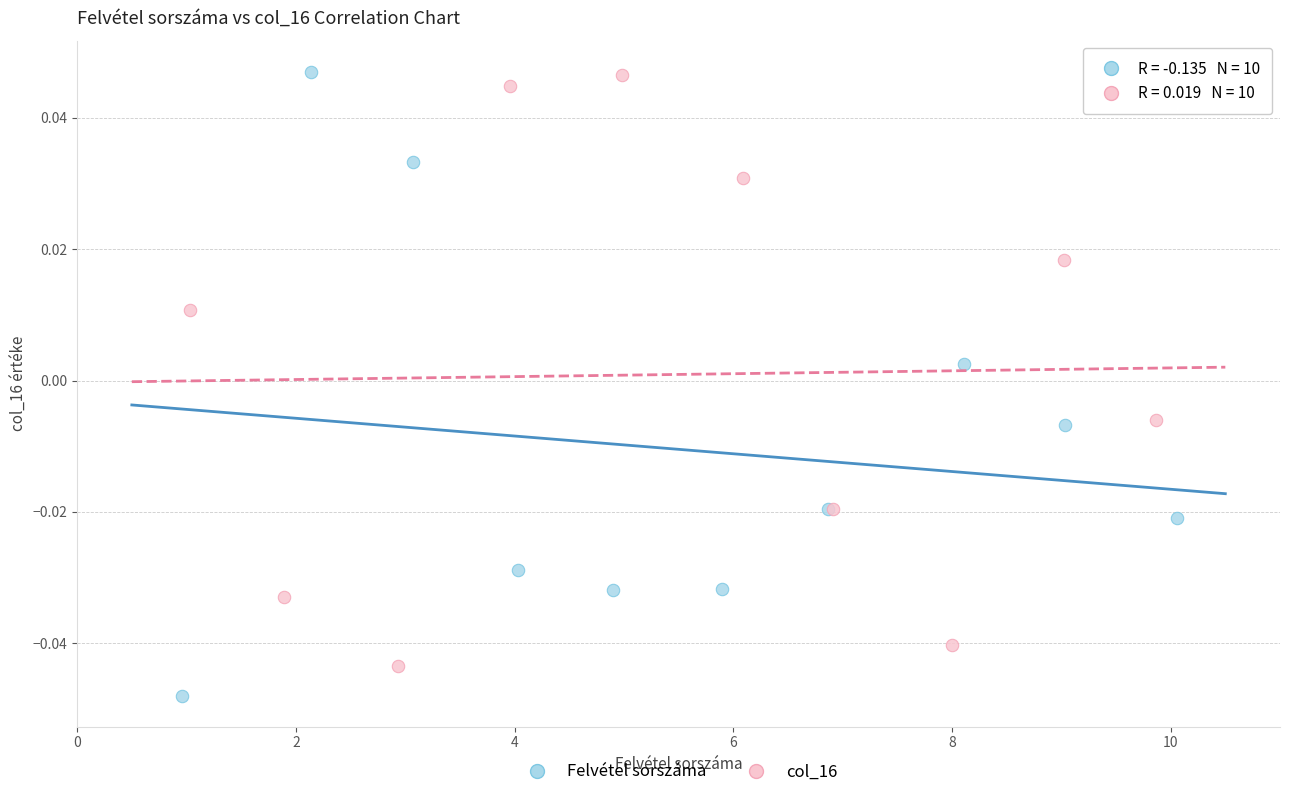

Which series reaches the minimum Y coordinate?

Felvétel sorszáma